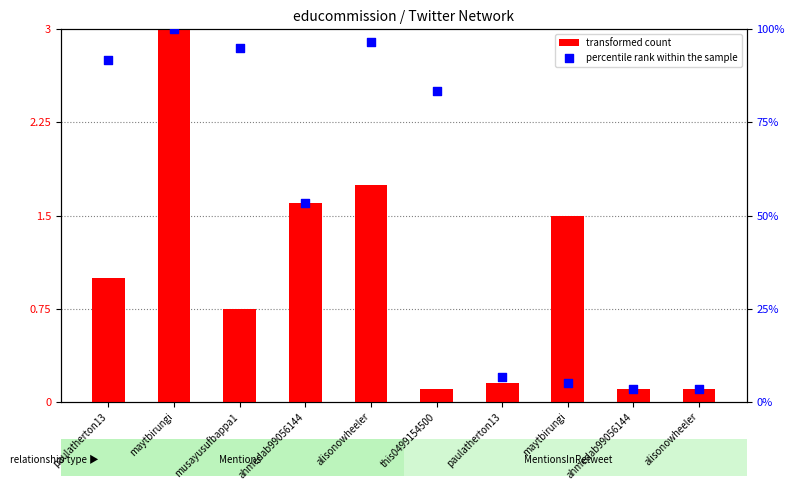

Which series reaches the maximum Y coordinate?

percentile rank within the sample